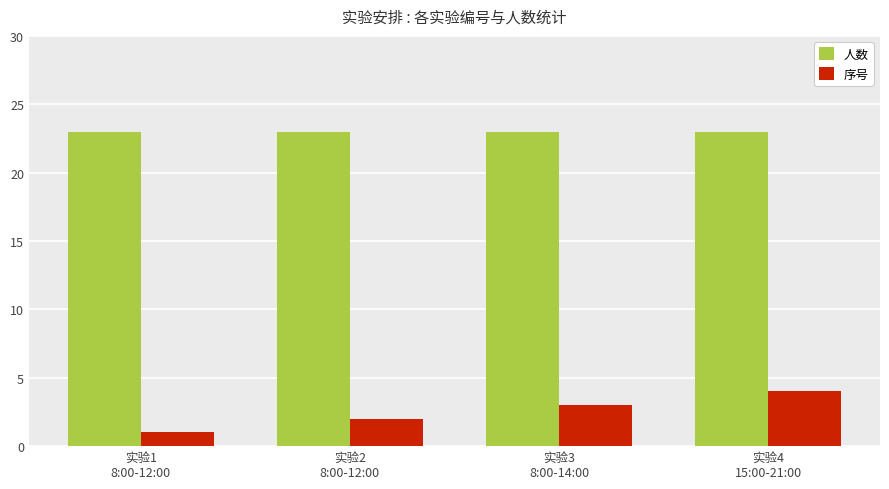

What are all the series names shown in the legend?

人数, 序号